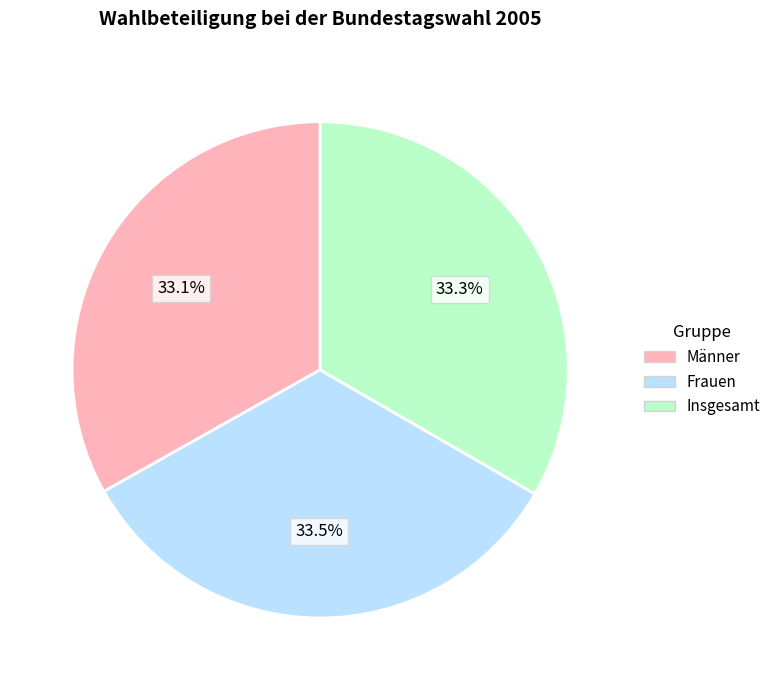

What percentage do Frauen and Insgesamt together represent?

66.9%